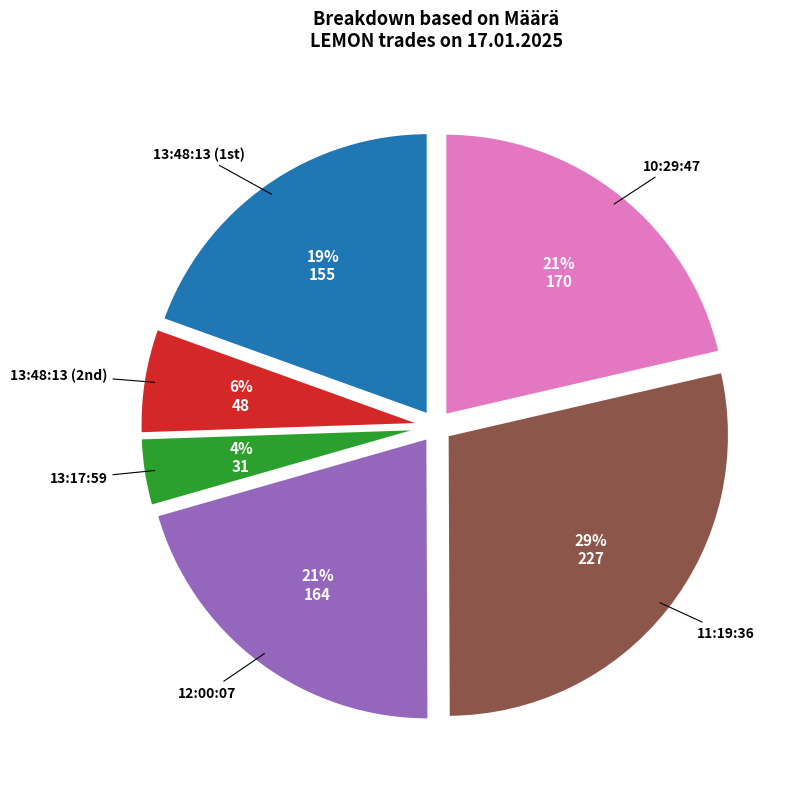

To the nearest percent, what percentage of the pie is 12:00:07?

21%